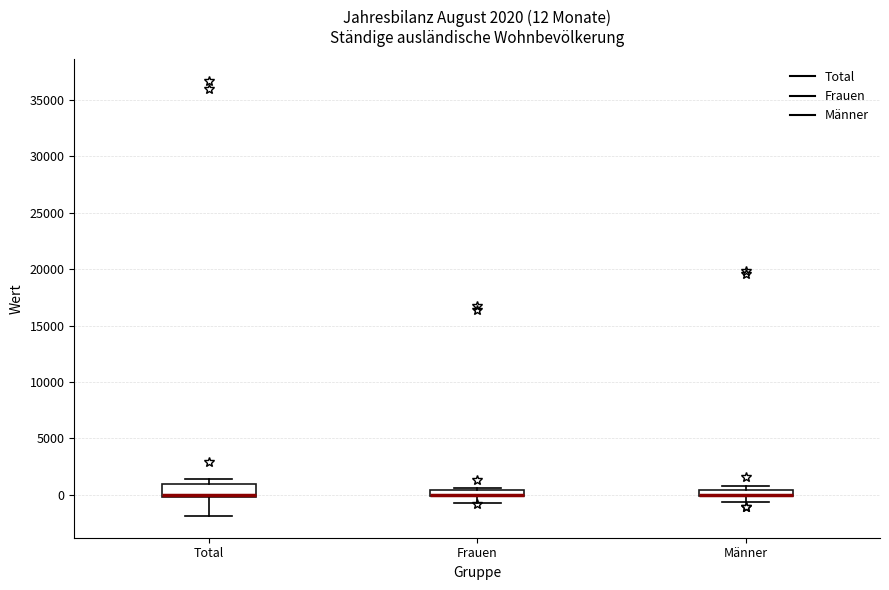

Comparing the boxes themselves (not the whiskers), which one is the tallest?

Total